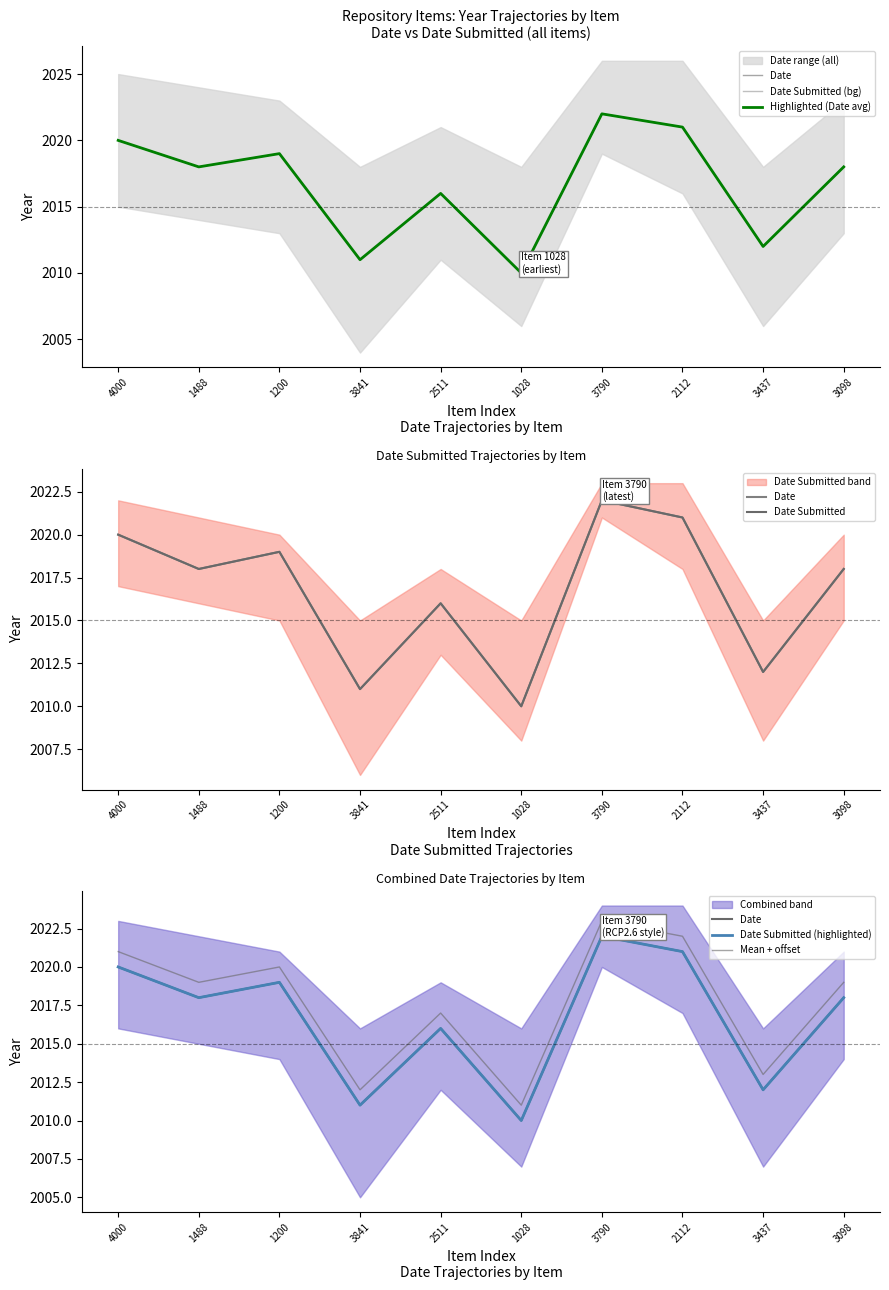

True or false: Date Submitted (bg) has more than 0 interior local peaks.

True